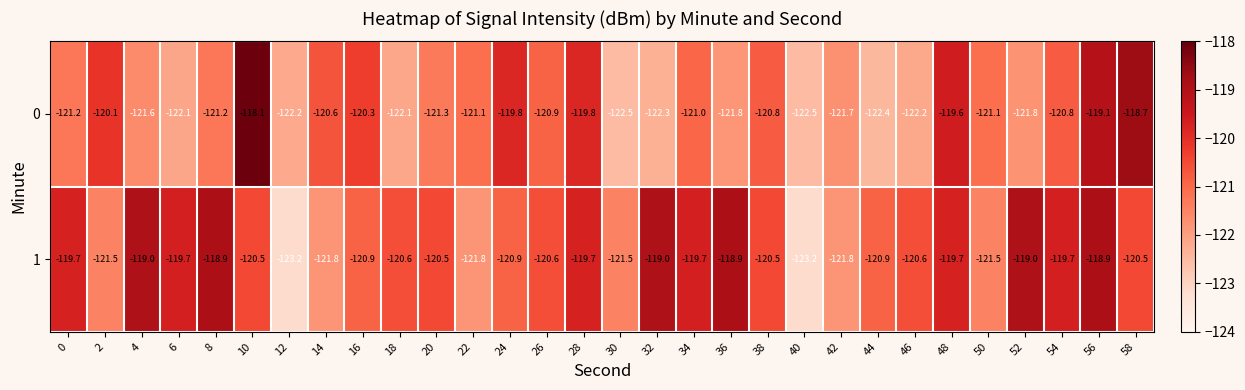

At which category is the sum across all series the highest?

56